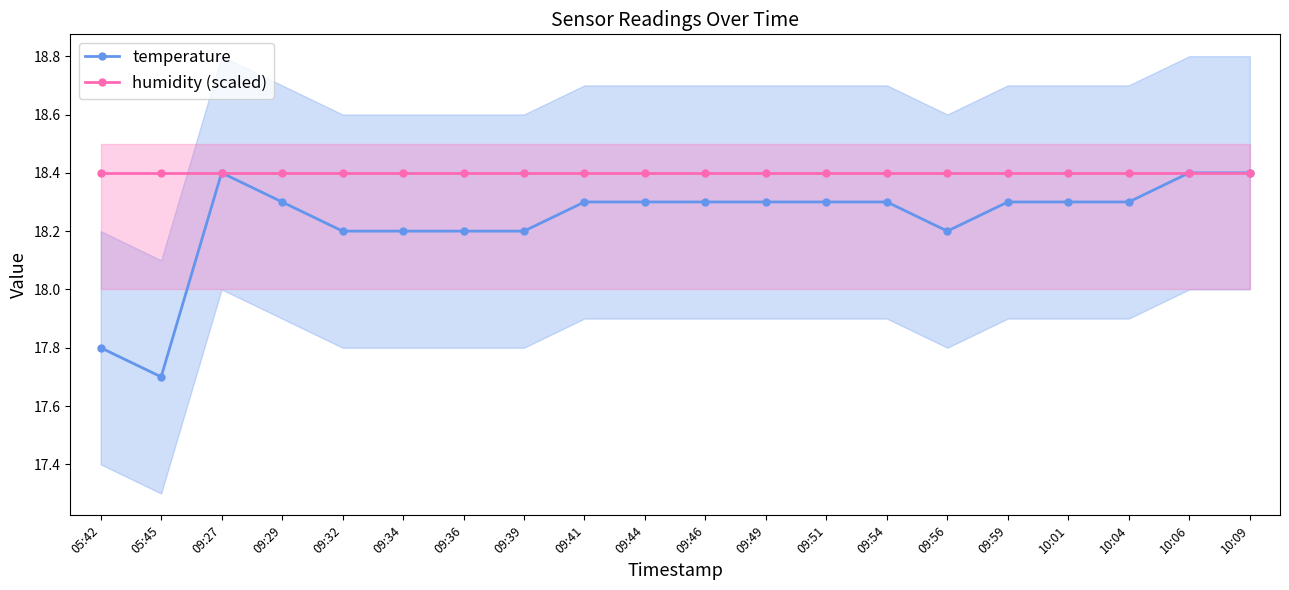

Where is humidity (scaled) nearest to the value 18?

05:42